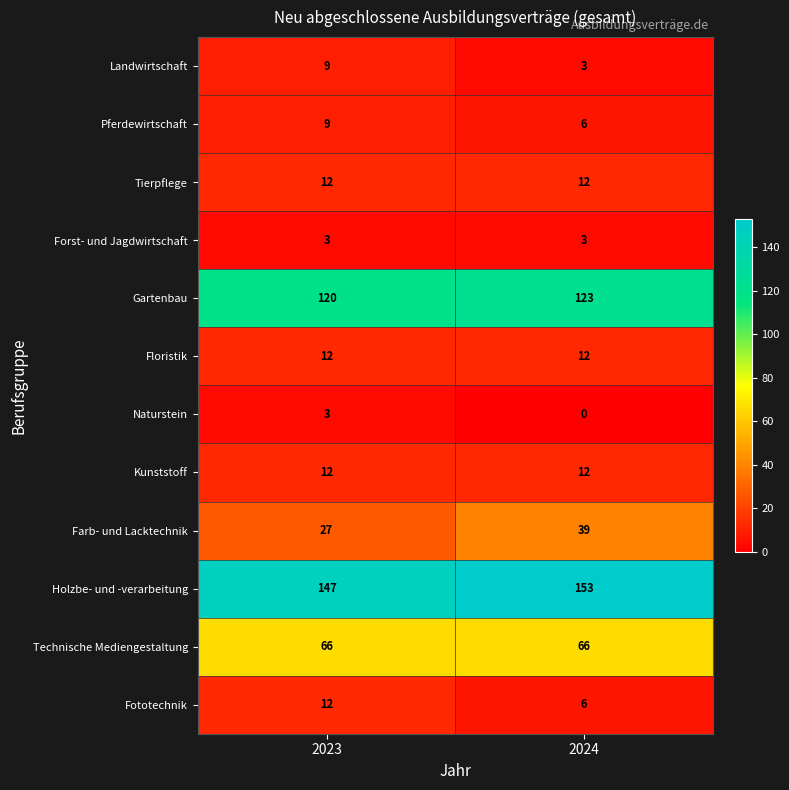

At which label is Naturstein closest to 1?

2024